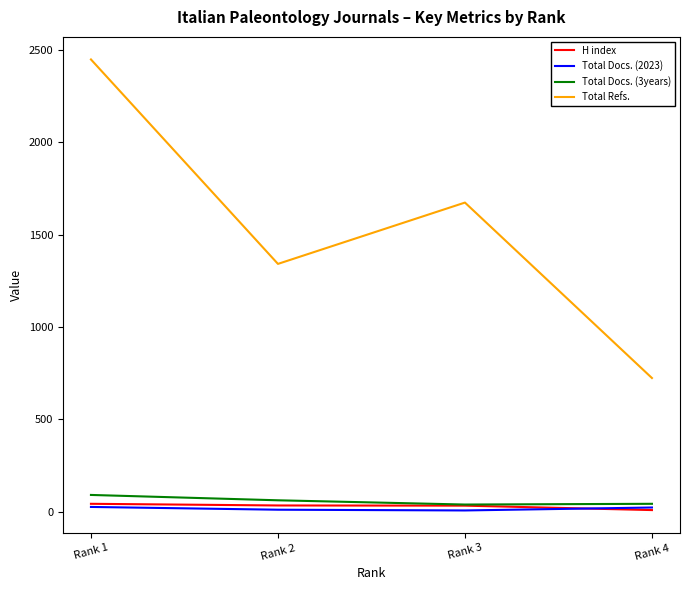

What is the maximum value shown in the chart?

2449